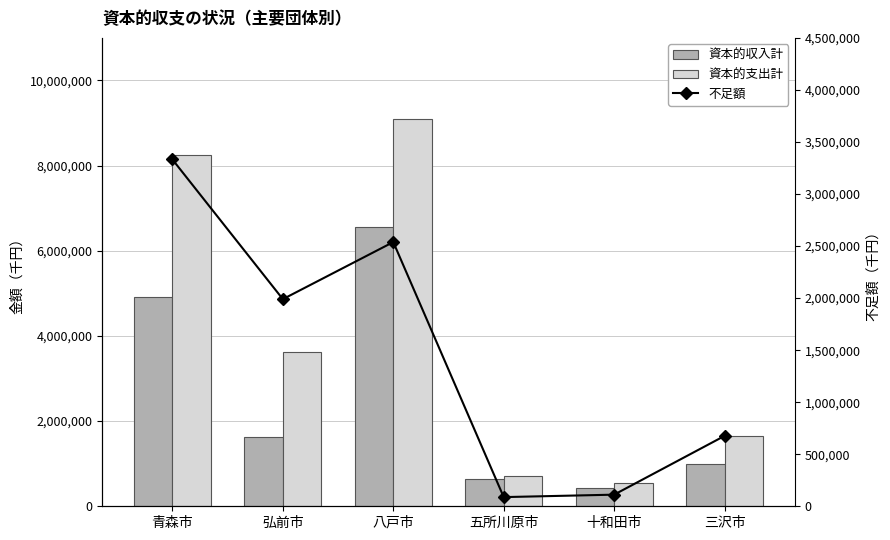

What is the sum of the 不足額 values at 青森市 and 五所川原市?

3420011